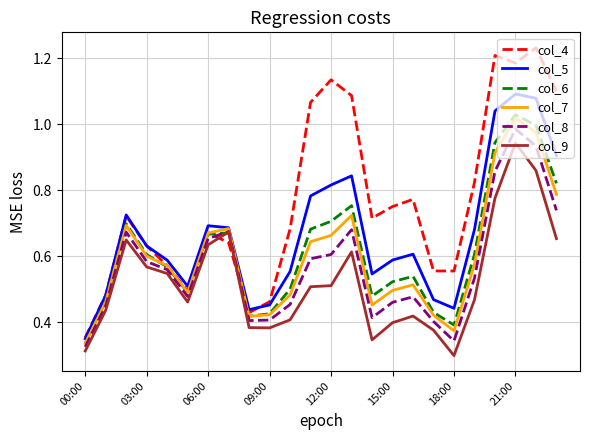

Which series has the largest total across all categories?

col_4